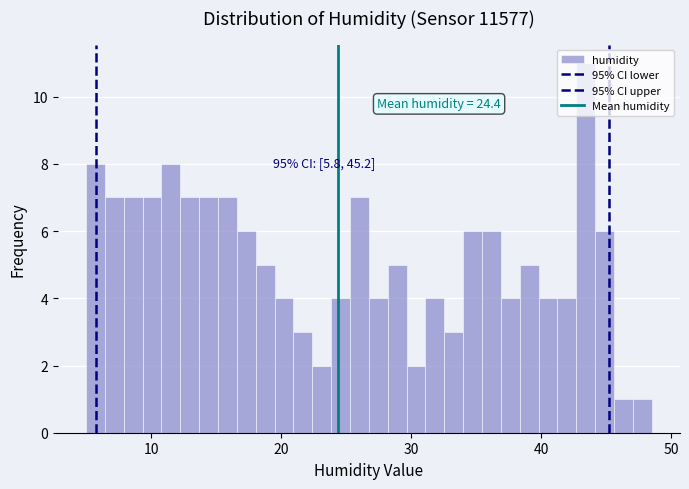

Around what value on the x-axis is the tallest bar? Give the approximate position of its centre, as read against the axis.

43